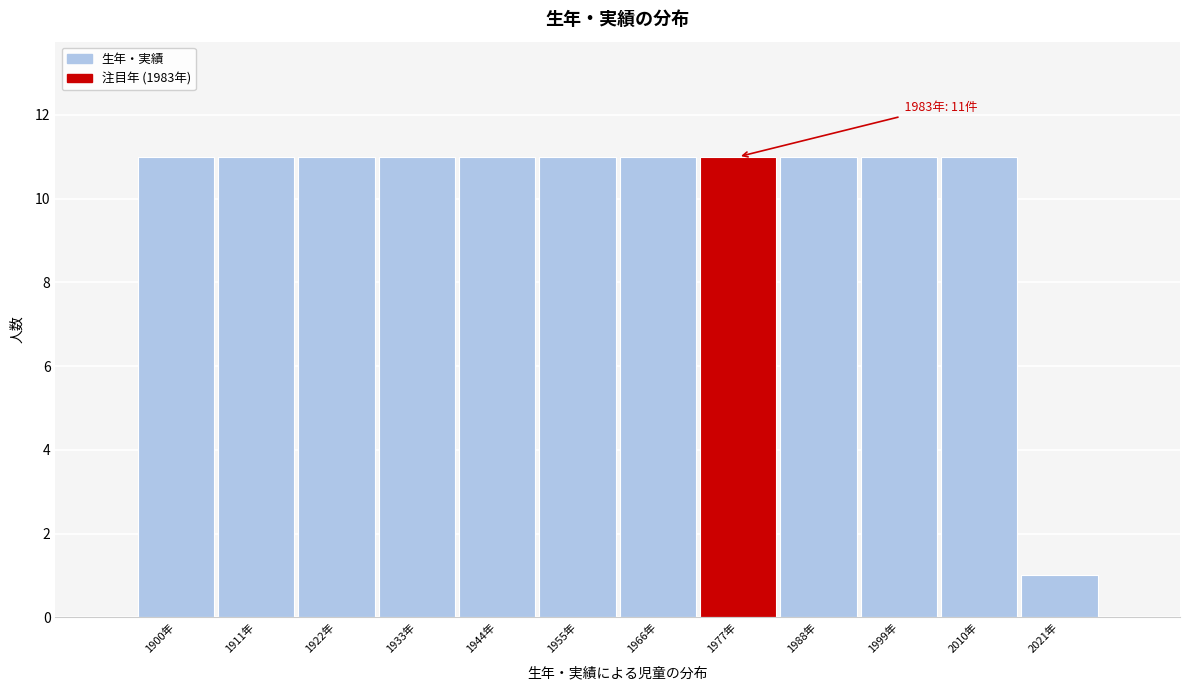

Reading left to right, transcribe all the data shown in this chart.

1900年=11	1911年=11	1922年=11	1933年=11	1944年=11	1955年=11	1966年=11	1977年=11	1988年=11	1999年=11	2010年=11	2021年=1